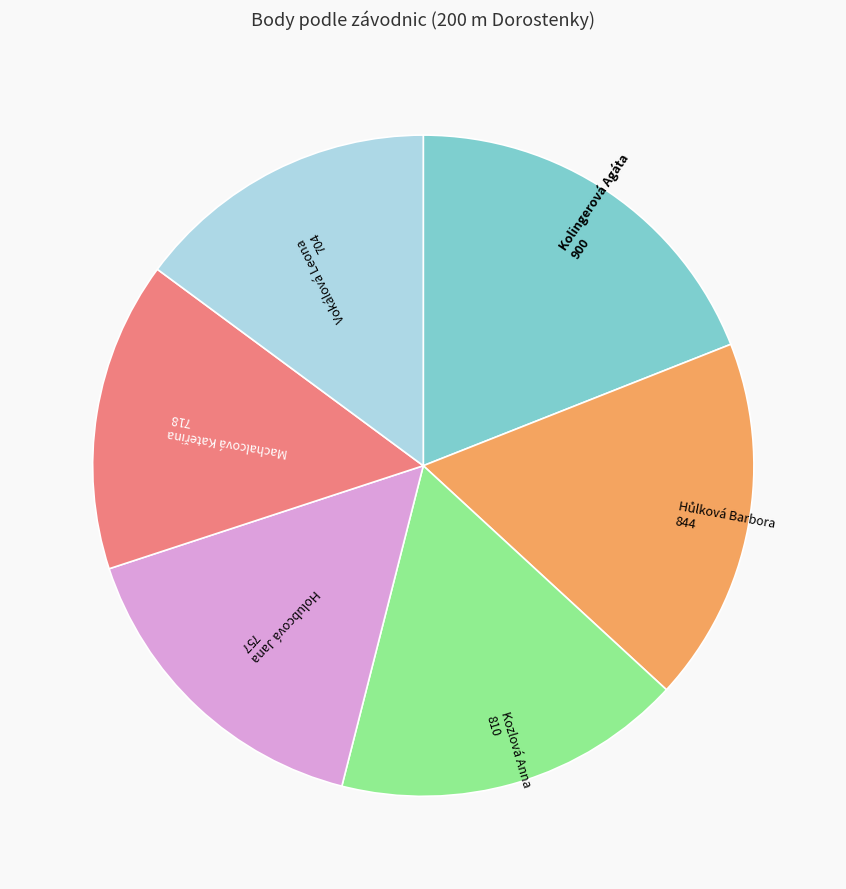

Is there any slice that represents more than half of the pie?

No